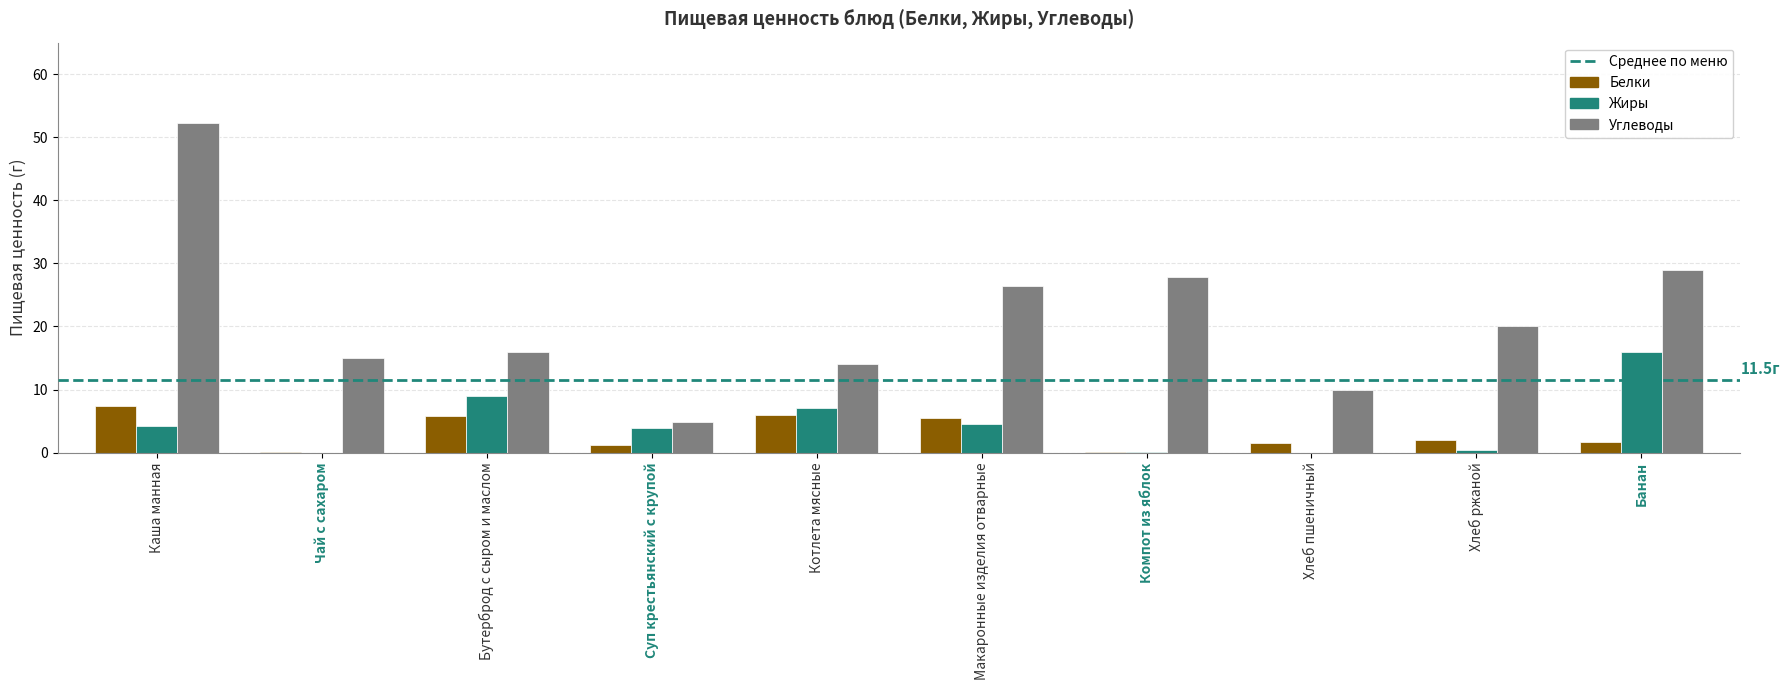

Is it true that Жиры equals 16.0 at Банан?

True